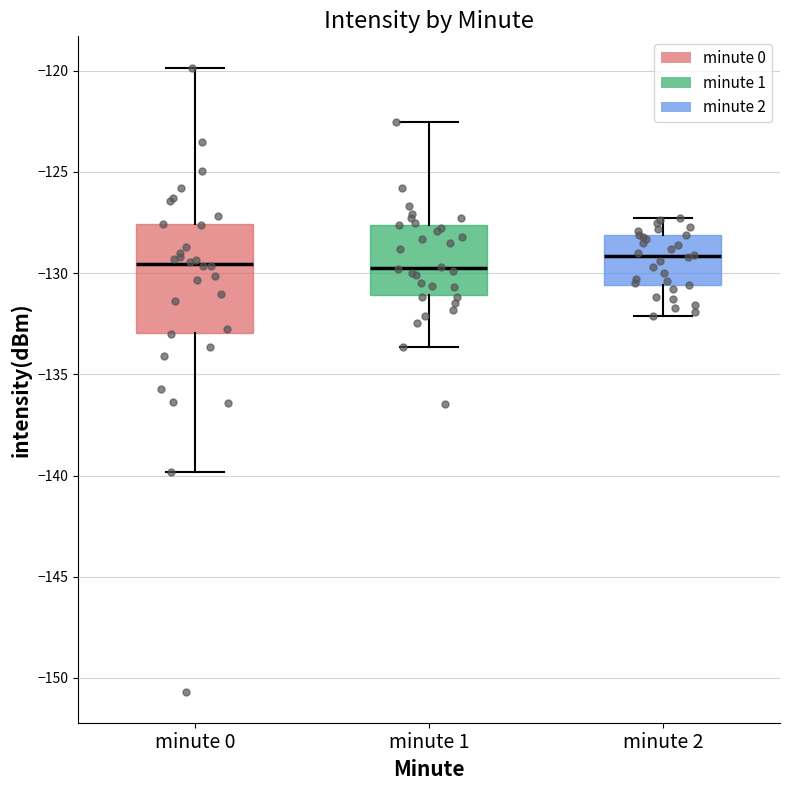

Where is the upper edge of the box for minute 2 on the y-axis? The values are not printed on the chart, so give them approximately, as read against the axis.

-128.0